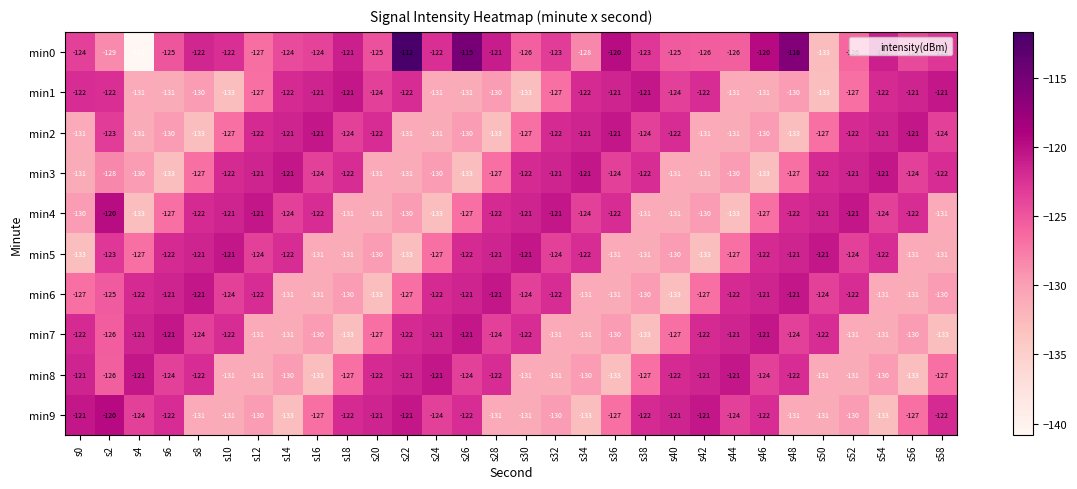

What is the sum of the min4 values at s26 and s48?

-249